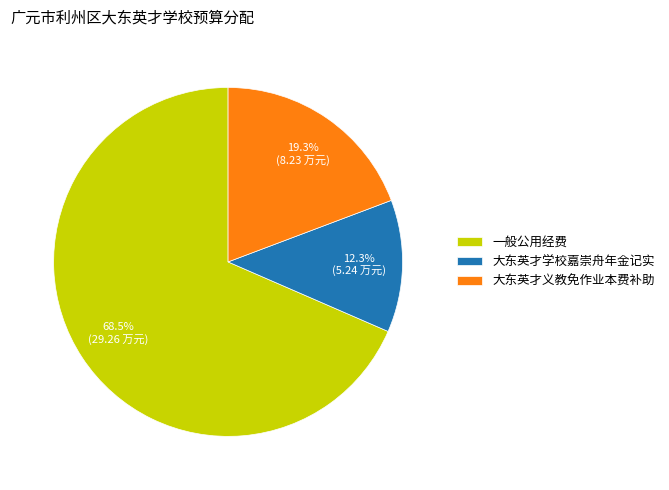

Which category has the smallest portion of the pie?

大东英才学校嘉崇舟年金记实